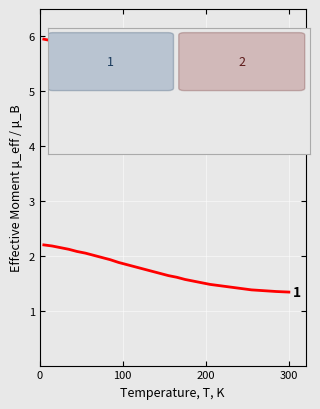

Is this an area chart (filled region under the line)?

No